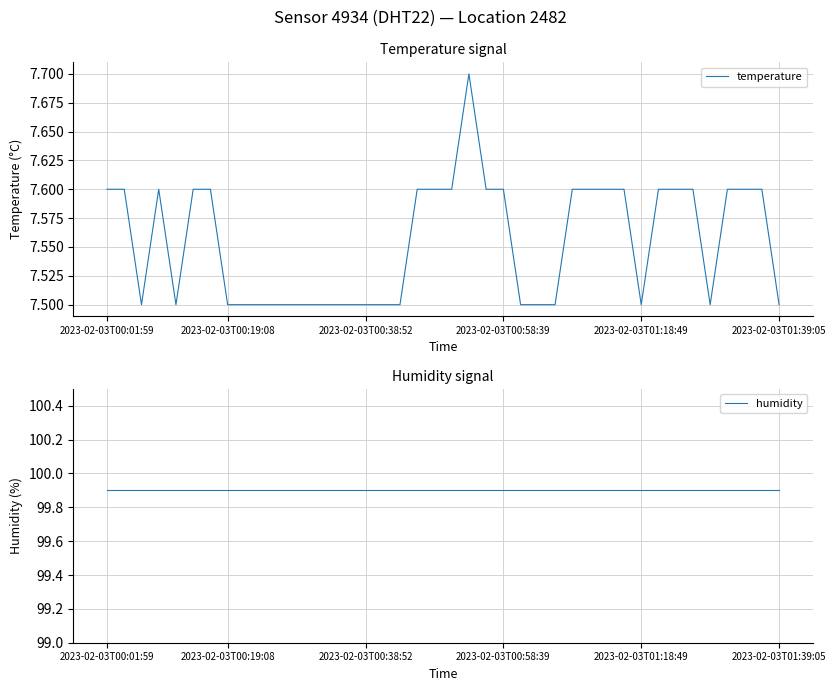

At which category is the sum across all series the highest?

21